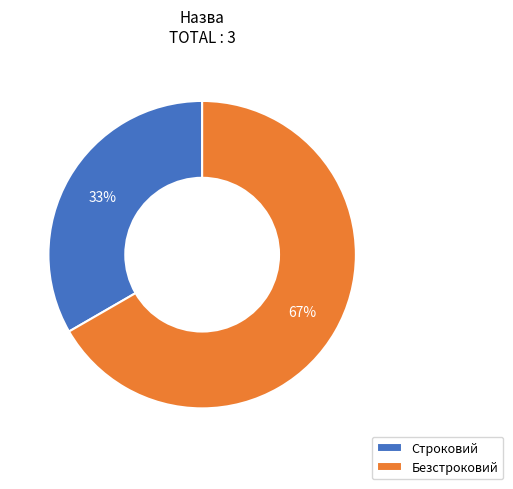

How many slices are in this pie chart?

2